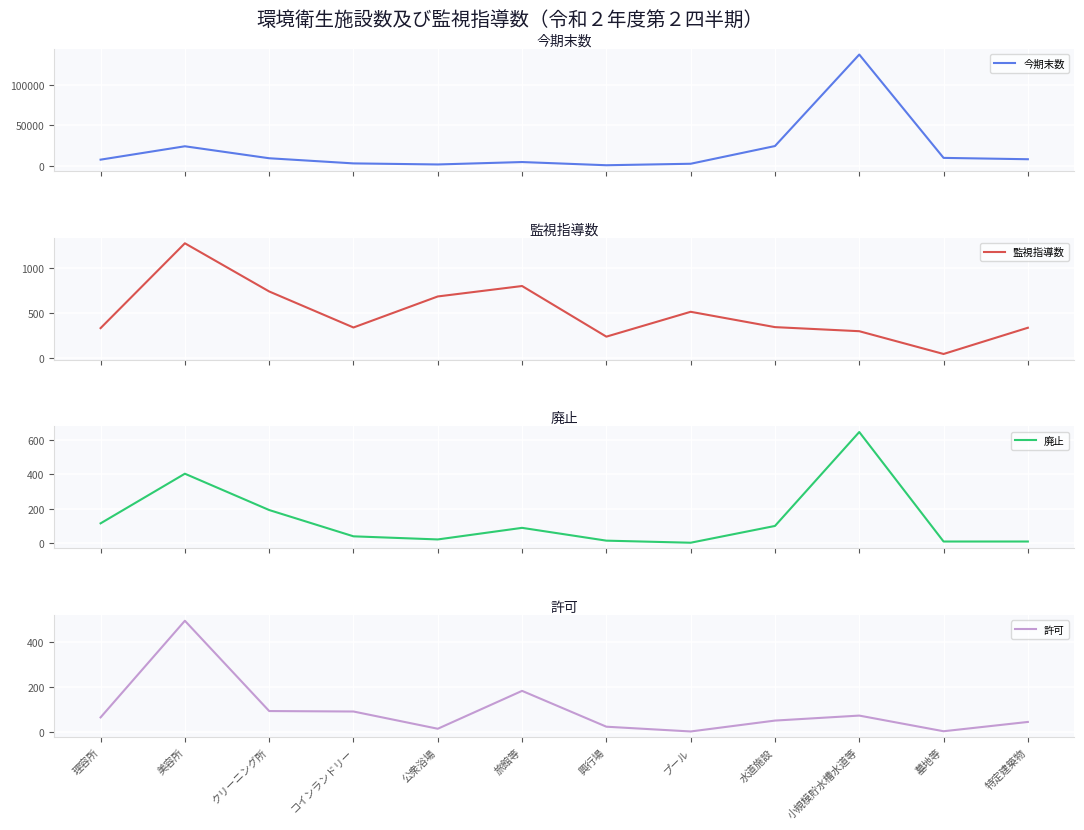

In 廃止, how many points are higher than both neighbors (excluding endpoints)?

3